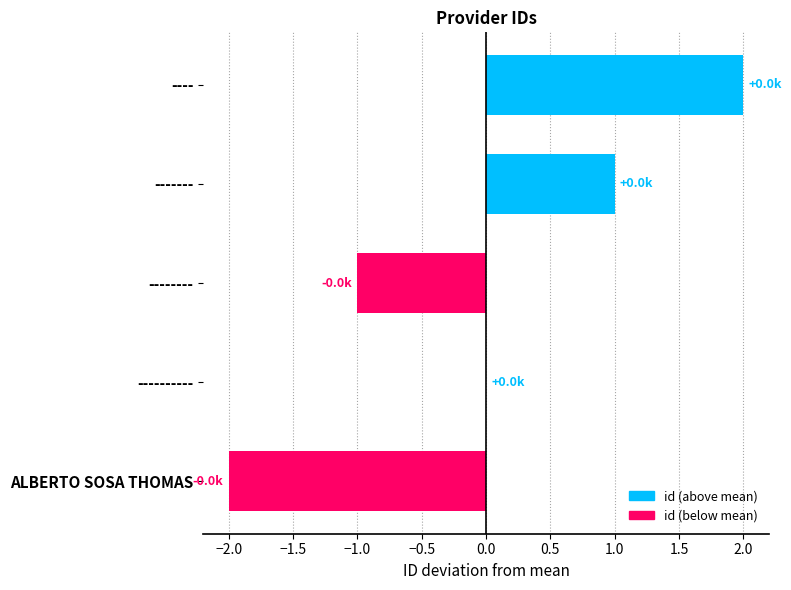

How many values are between -1 and 1?

3